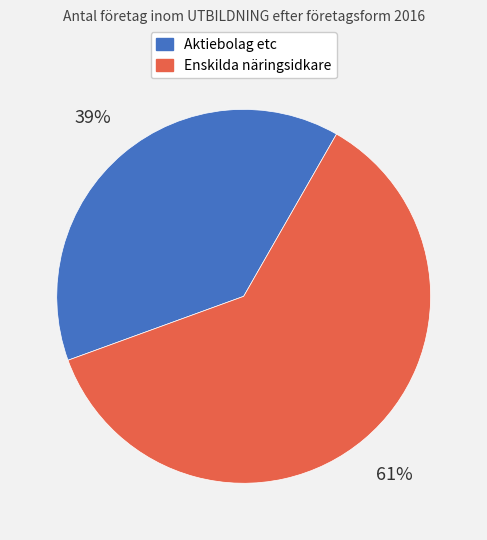

To the nearest percent, what is the difference between the largest and smallest slice percentages?

22%